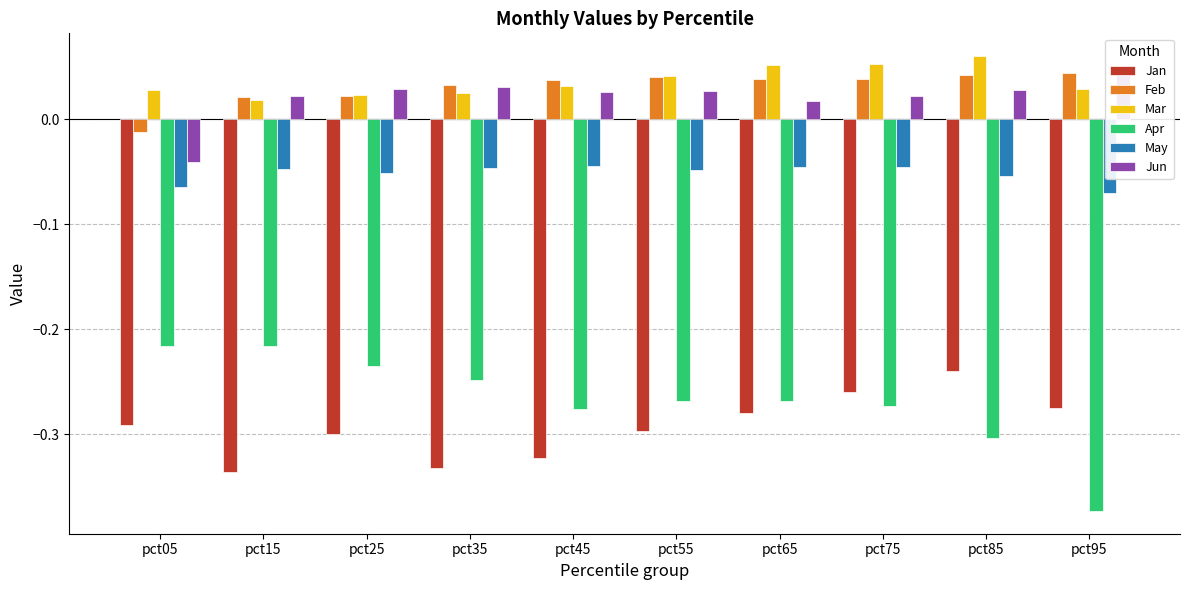

The Jun series shows 0.0 at pct85. True or false?

True